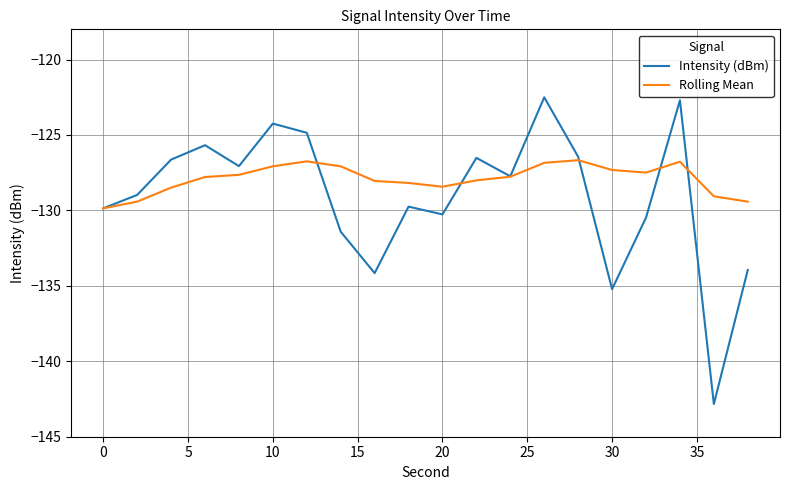

What is the average value of the Rolling Mean series?

-127.9